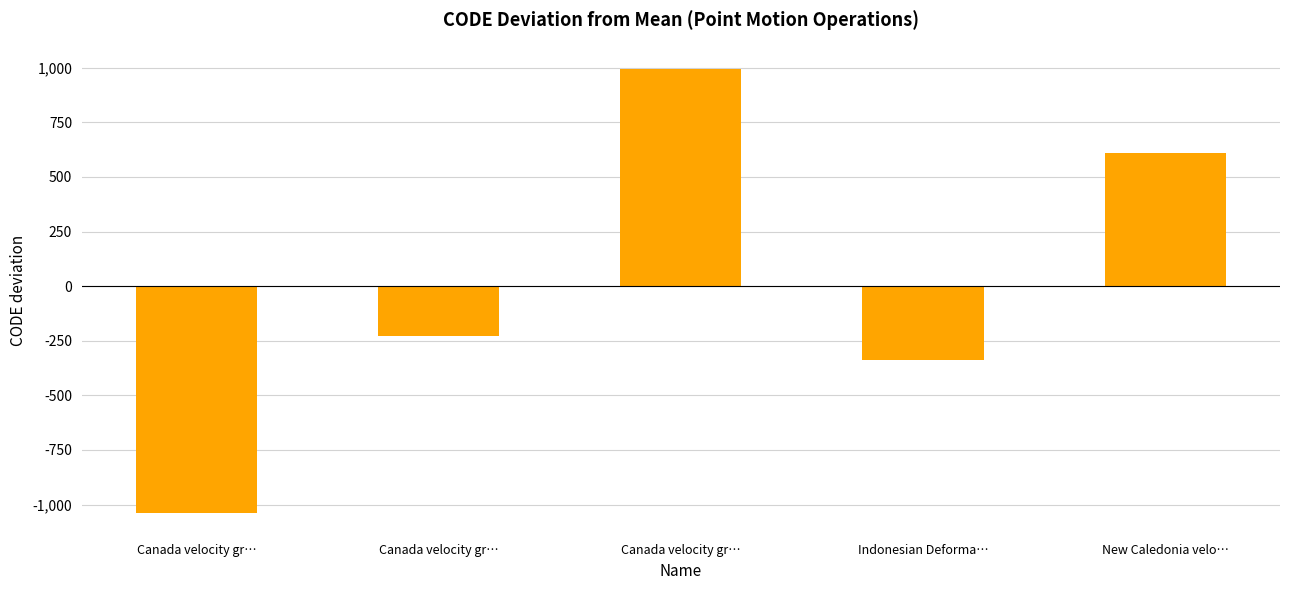

Reading left to right, extract all data points from this chart.

Canada velocity gr…=-1036.8	Canada velocity gr…=-229.8	Canada velocity gr…=994.2	Indonesian Deforma…=-337.8	New Caledonia velo…=610.2